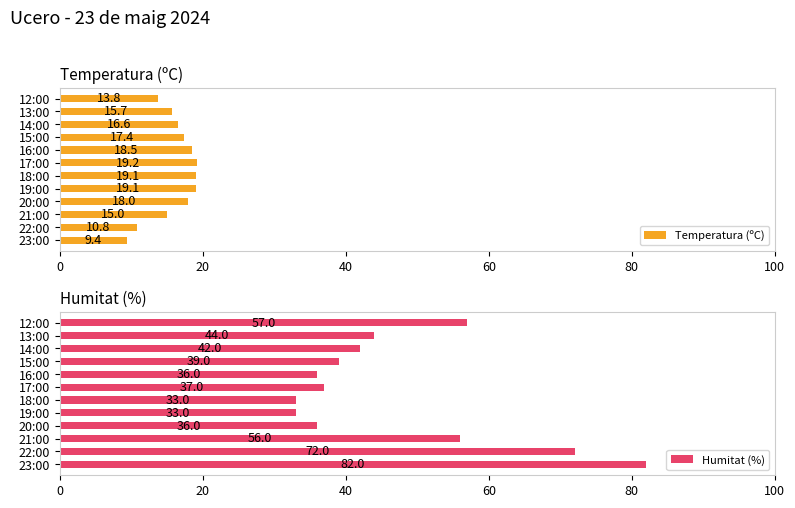

How many values in the Humitat (%) series are below 42?

6